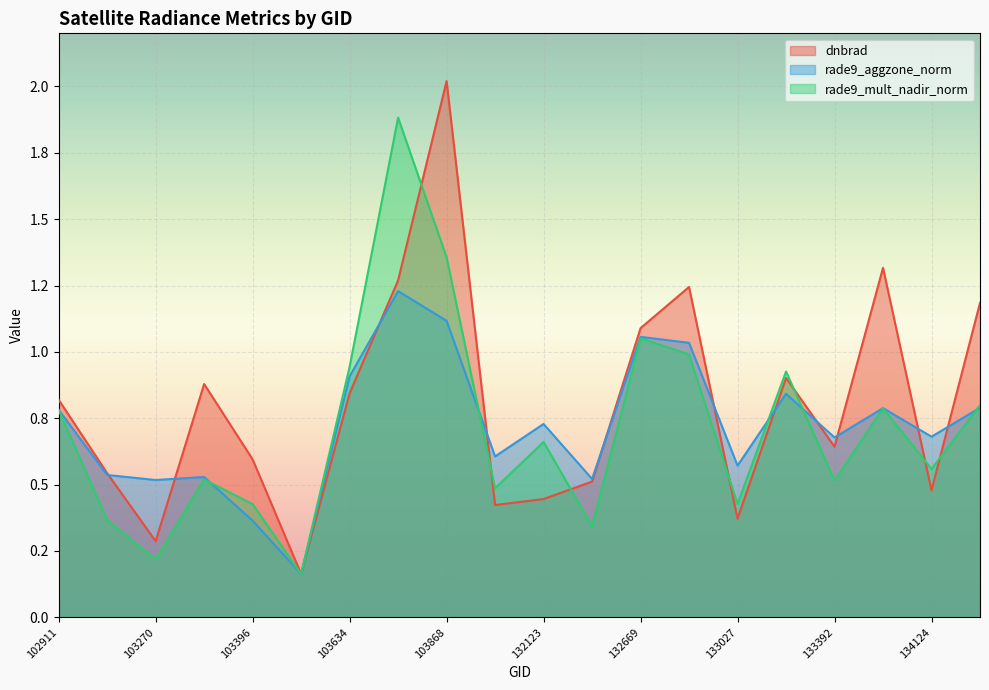

What is the maximum value for dnbrad?

2.0